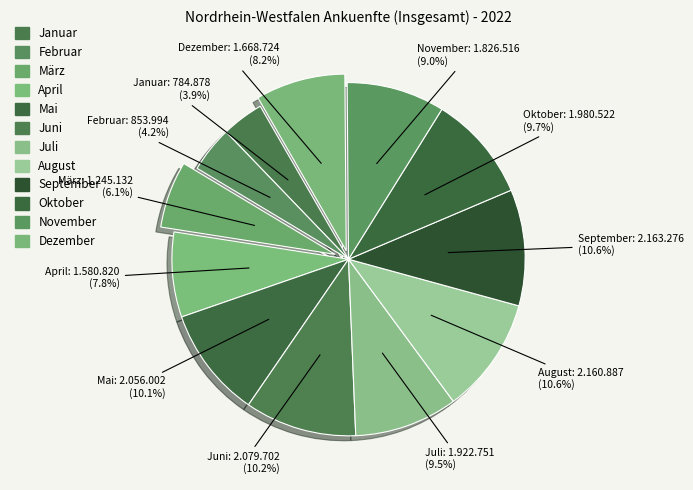

What percentage is the April slice, to the nearest percent?

8%